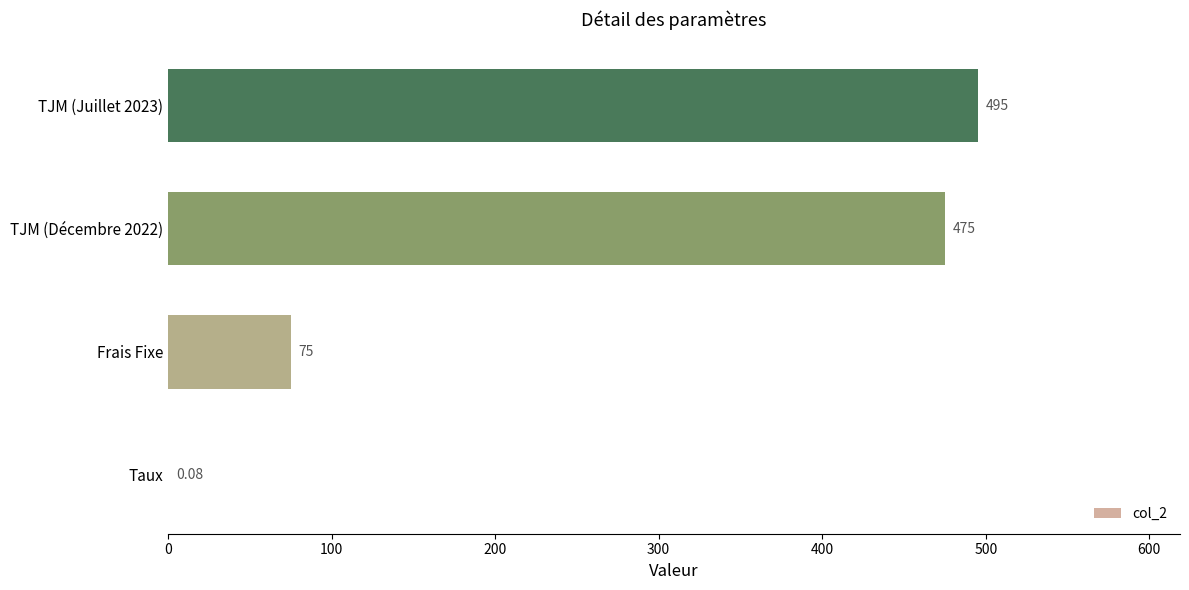

Where is the data nearest to the value 247?

Frais Fixe